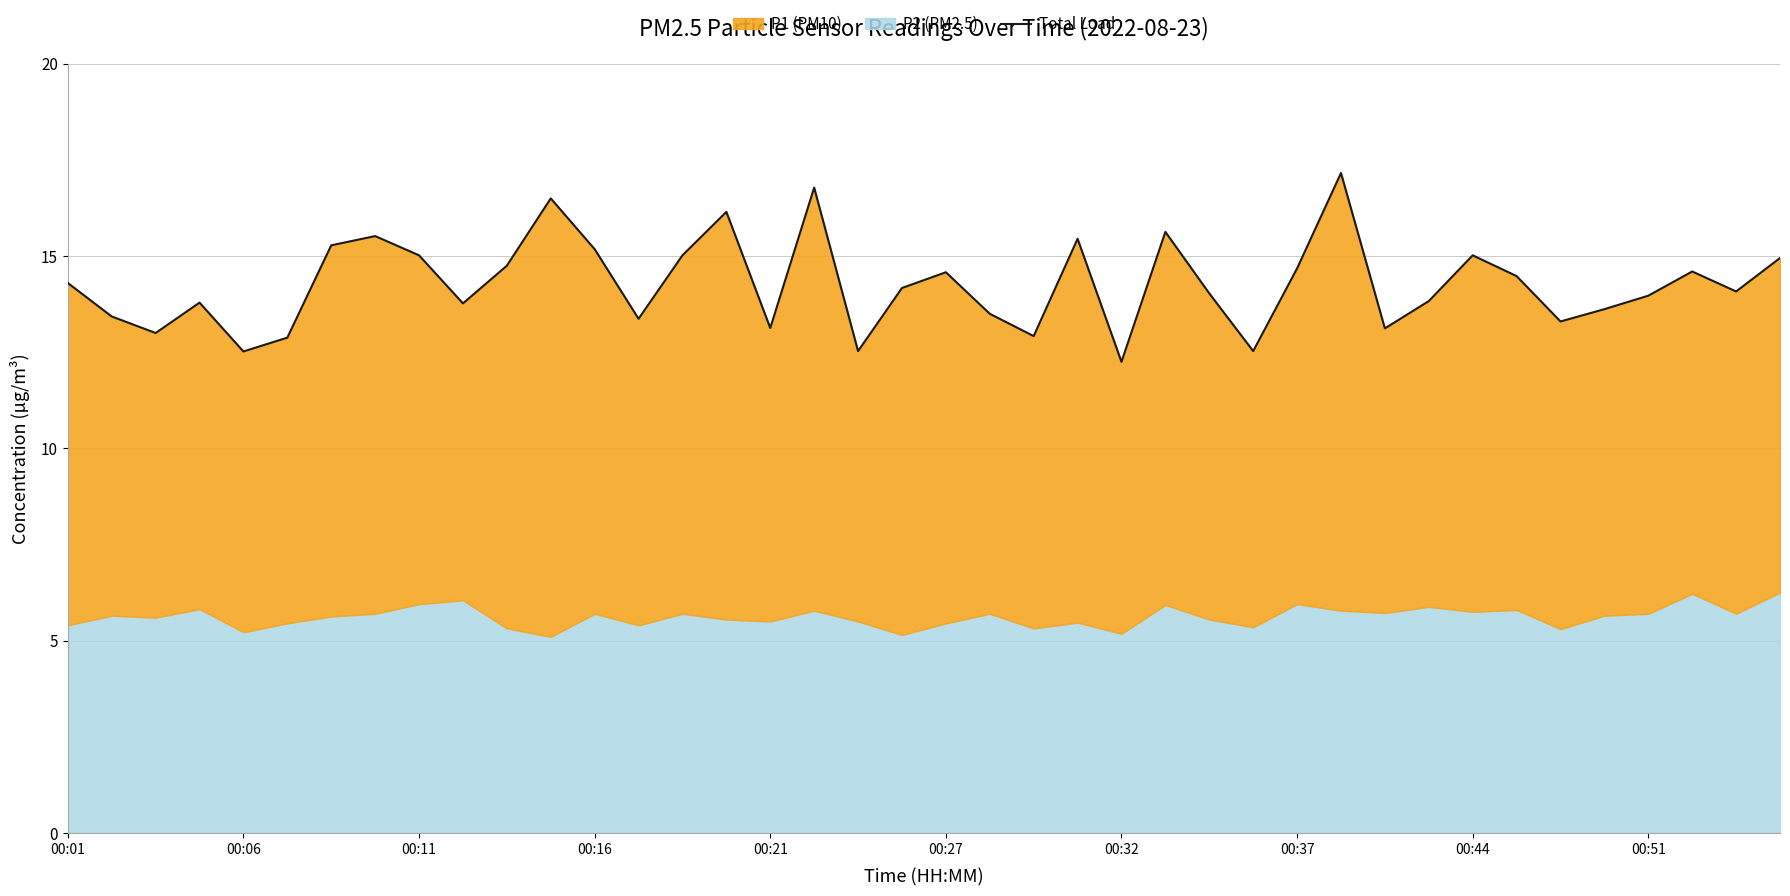

Where does the data first go above 14?

00:01